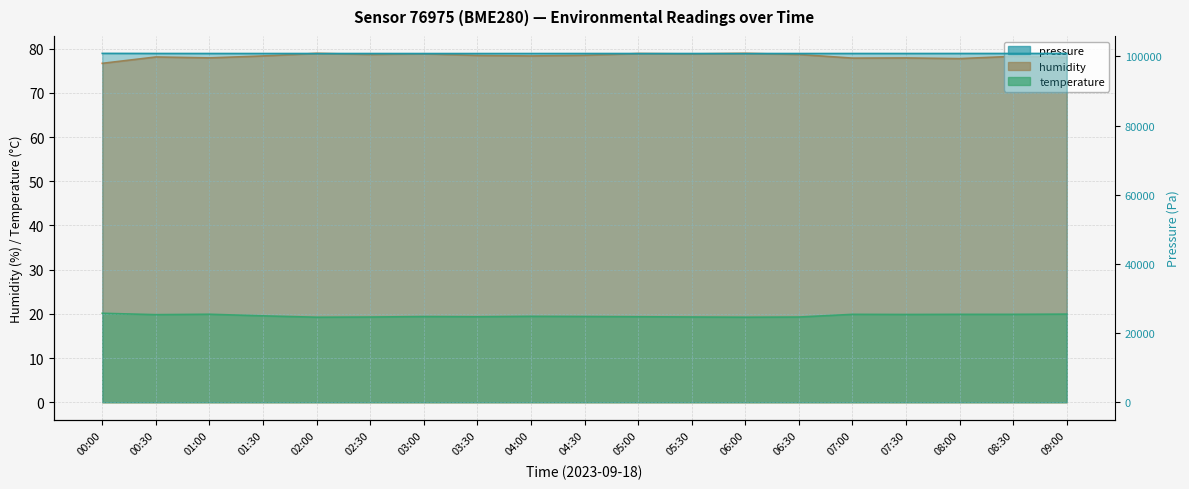

Is it true that pressure equals 100818.2 at 06:30?

True